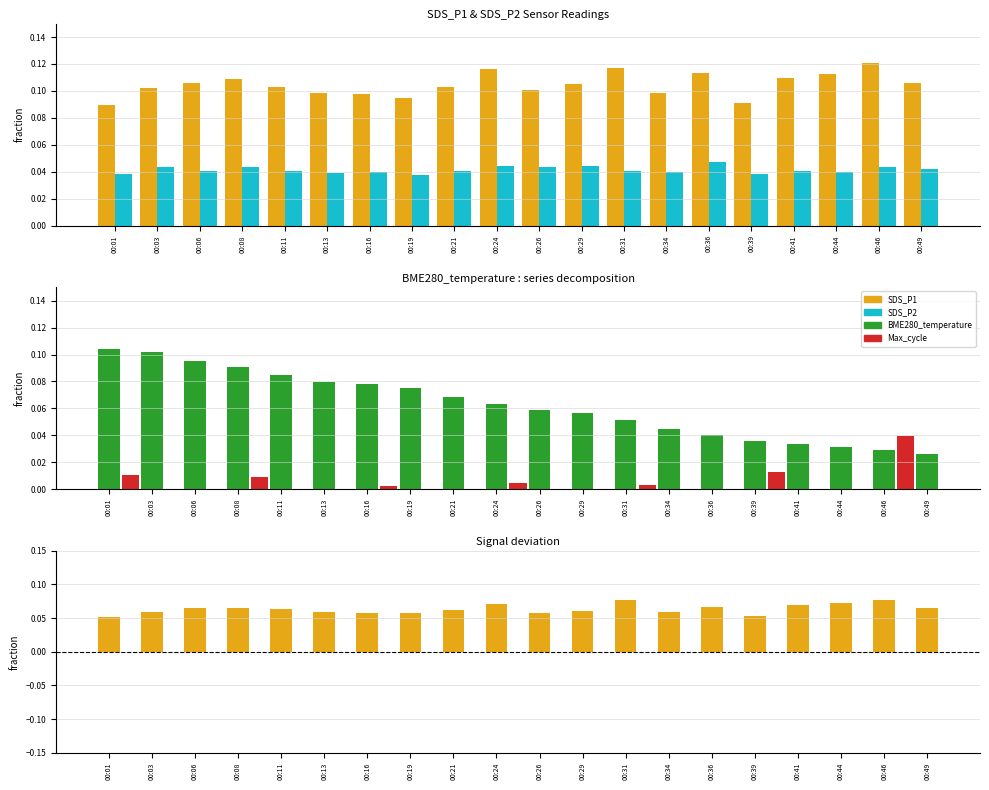

Which category has the highest value across all series?

00:46